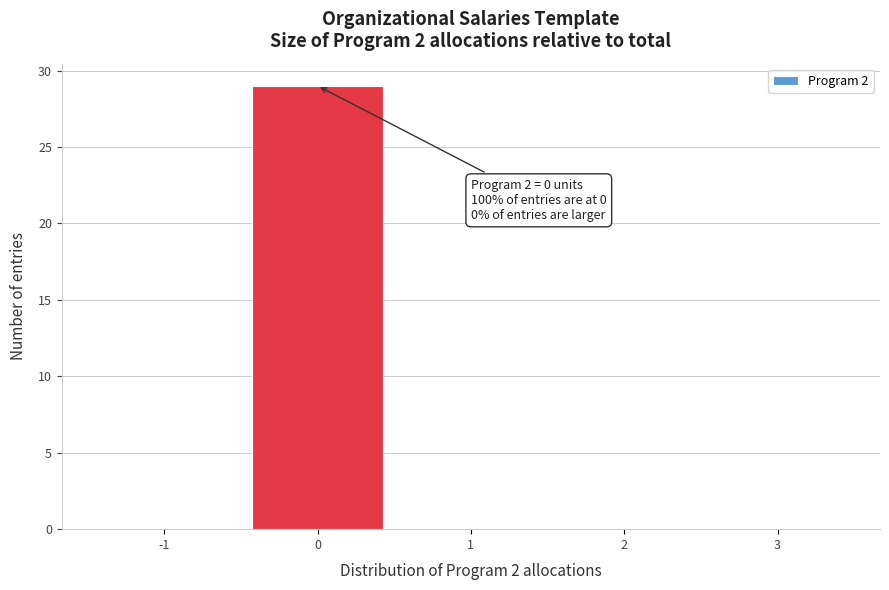

Reading left to right, list all the values displayed in this chart.

-1=0	0=29	1=0	2=0	3=0